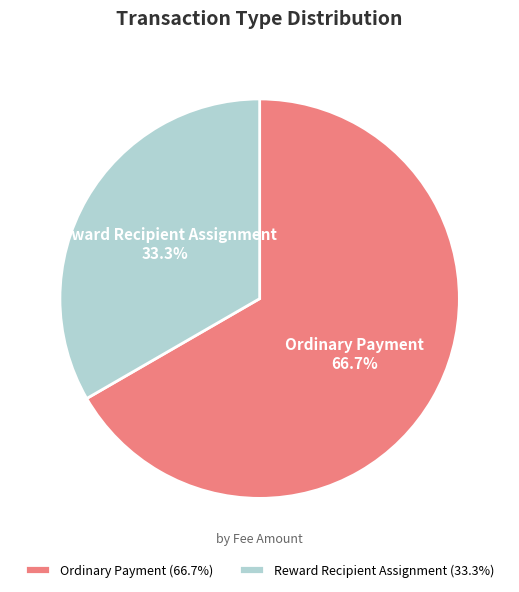

To the nearest percent, what is the combined percentage of Ordinary Payment and Reward Recipient Assignment?

100%